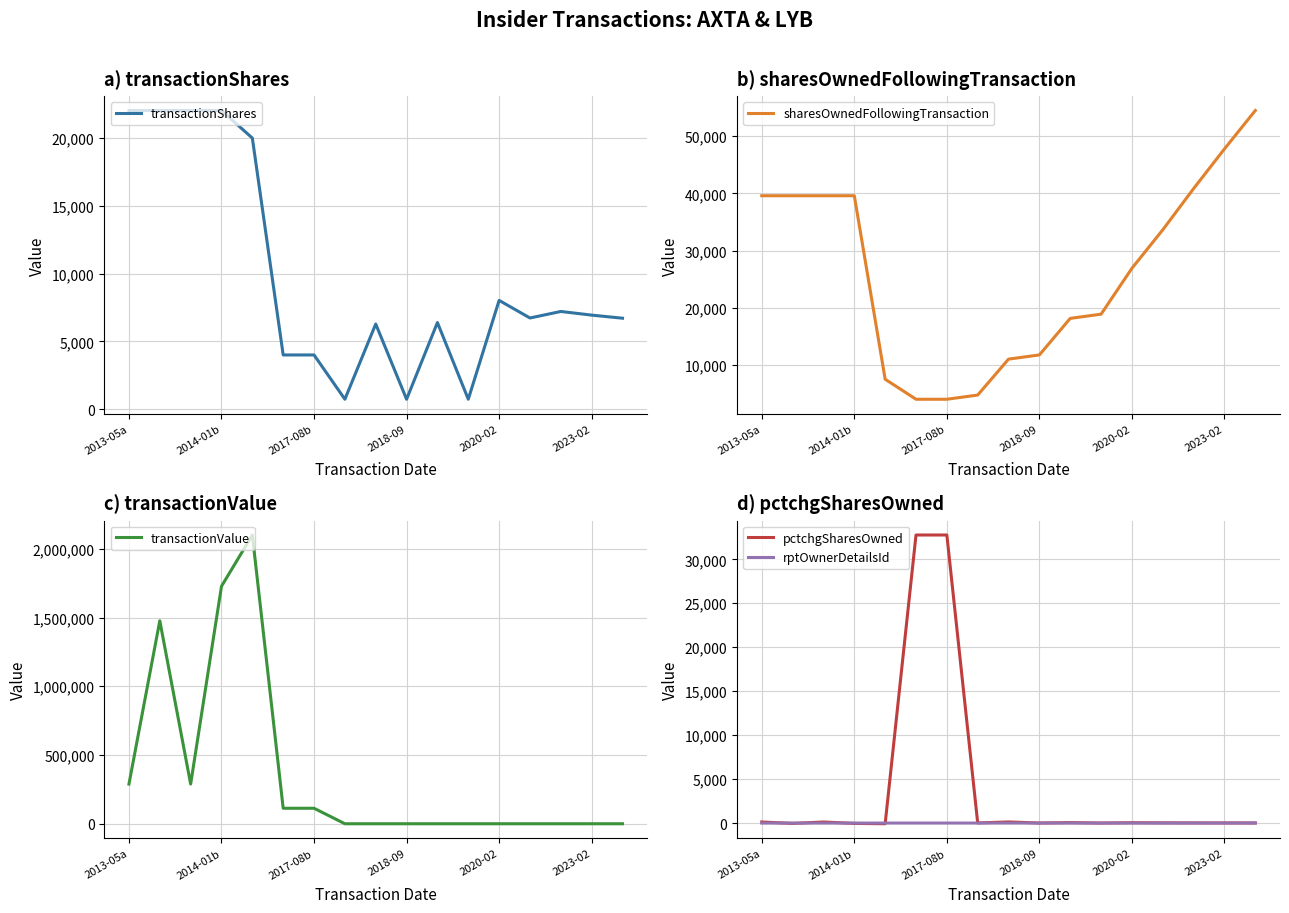

The sharesOwnedFollowingTransaction series shows 58804 at 2017-08b. True or false?

False